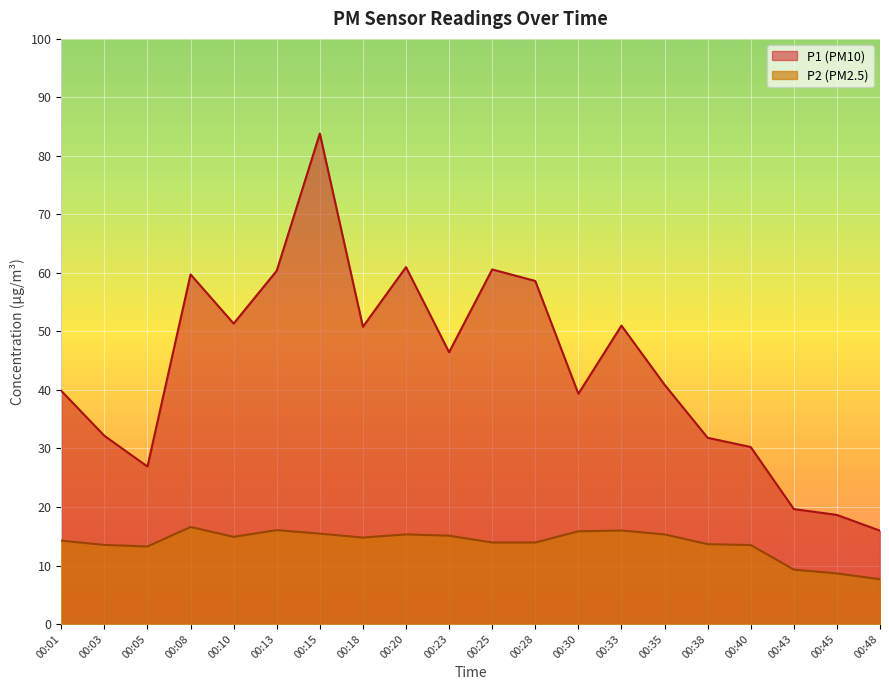

What is the sum of the P2 values at 00:35 and 00:25?

29.2